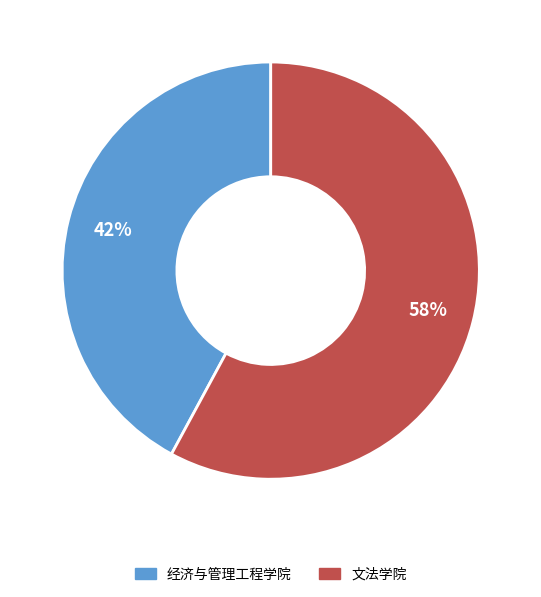

Which has a higher value, 文法学院 or 经济与管理工程学院?

文法学院